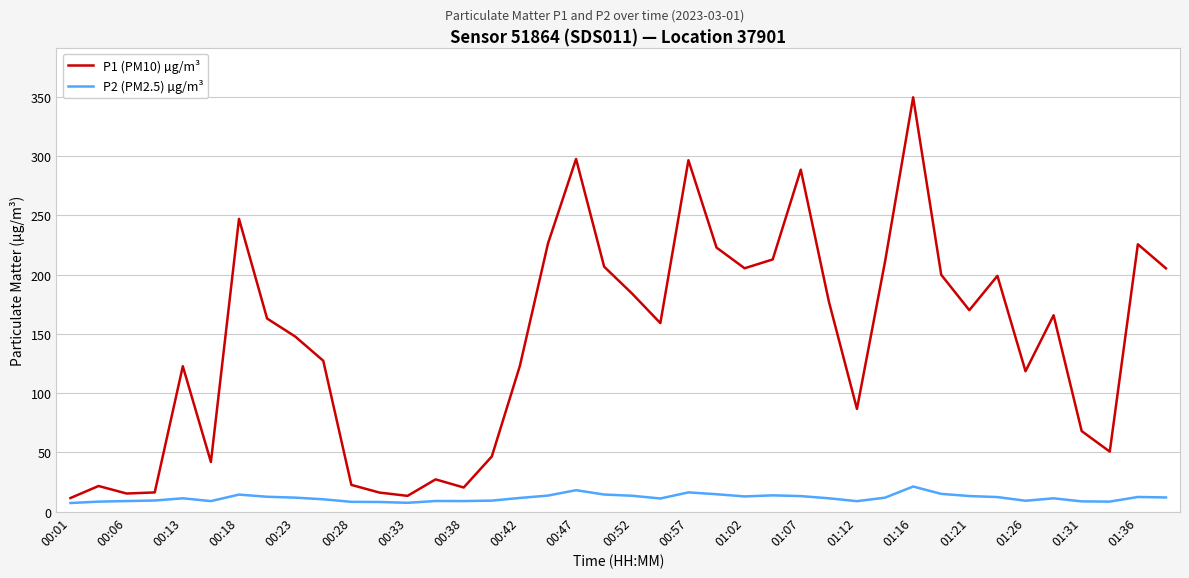

List the series in order of their overall mean, lowest first.

P2 (PM2.5) µg/m³, P1 (PM10) µg/m³